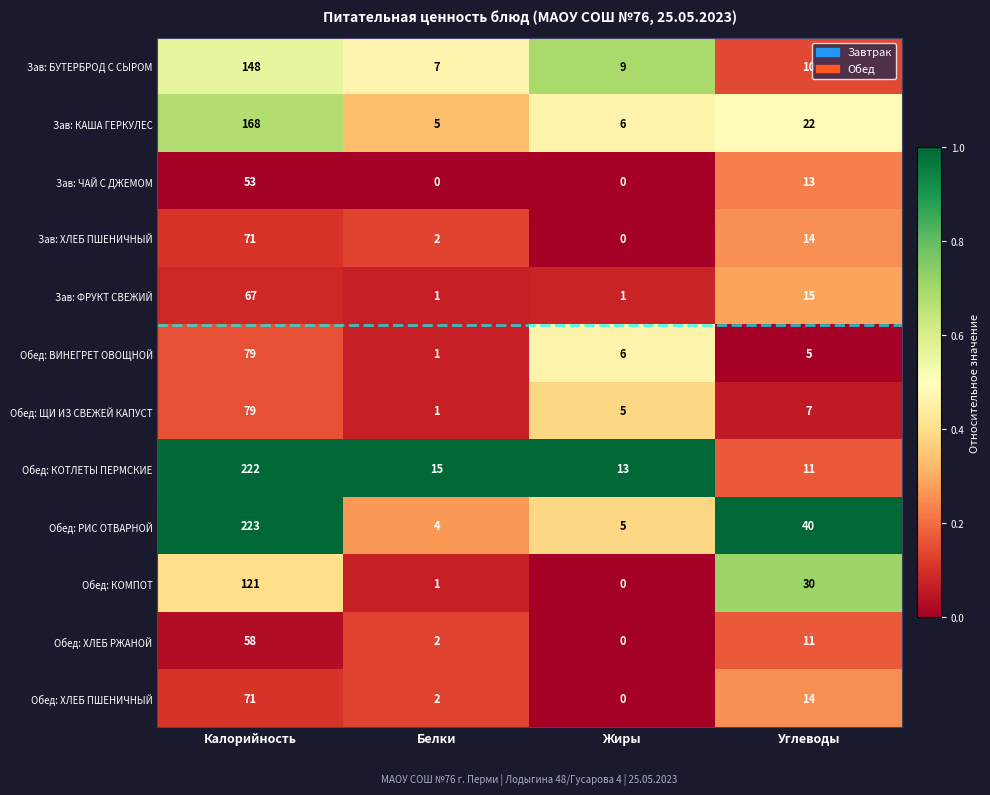

What is the difference between the Обед: КОМПОТ values at Углеводы and Жиры?

30